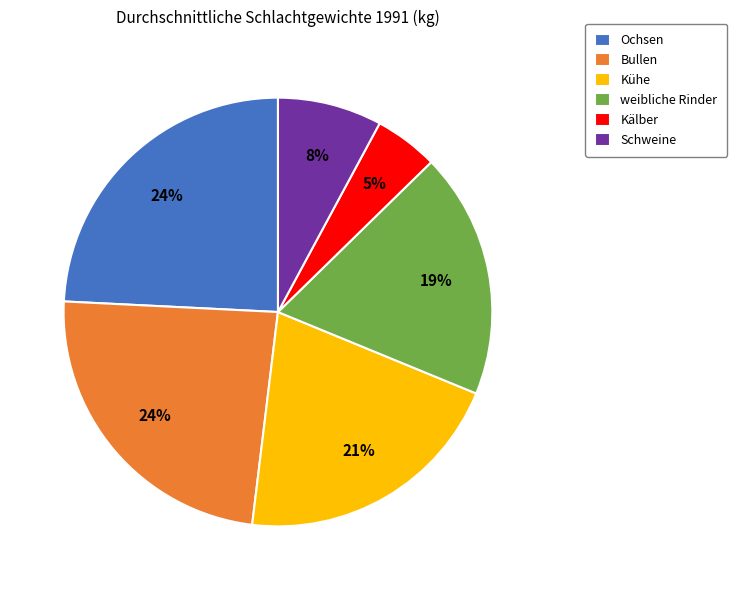

Does weibliche Rinder account for over 50% of the chart?

No